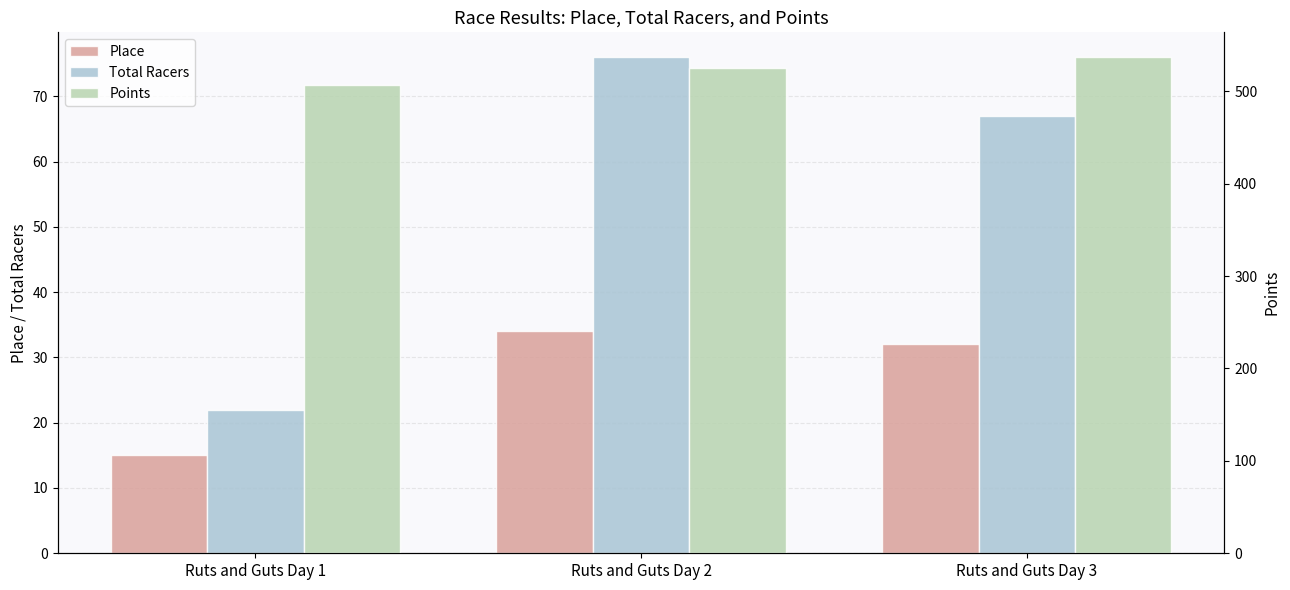

Reading left to right, transcribe all the data shown in this chart.

Place: Ruts and Guts Day 1=15.0	Ruts and Guts Day 2=34.0	Ruts and Guts Day 3=32.0
Total Racers: Ruts and Guts Day 1=22.0	Ruts and Guts Day 2=76.0	Ruts and Guts Day 3=67.0
Points: Ruts and Guts Day 1=507.1	Ruts and Guts Day 2=524.9	Ruts and Guts Day 3=536.9